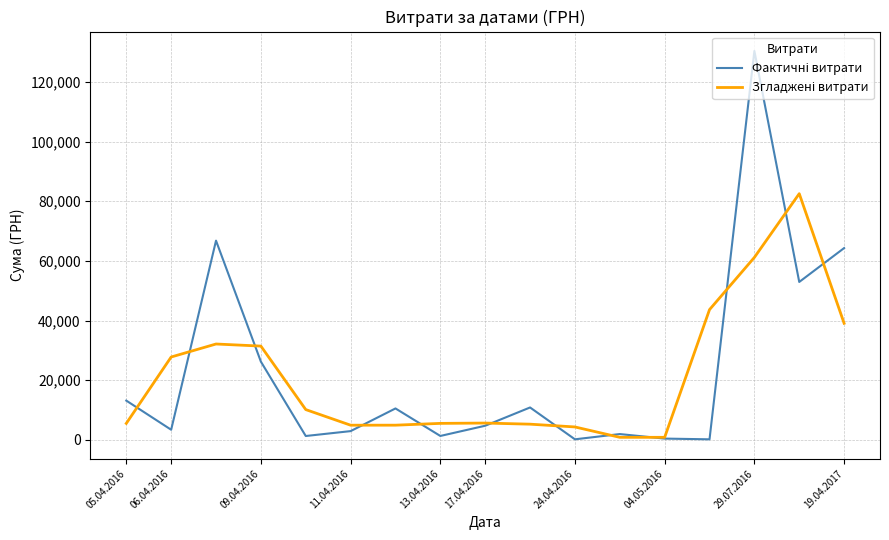

Is this an area chart (filled region under the line)?

No